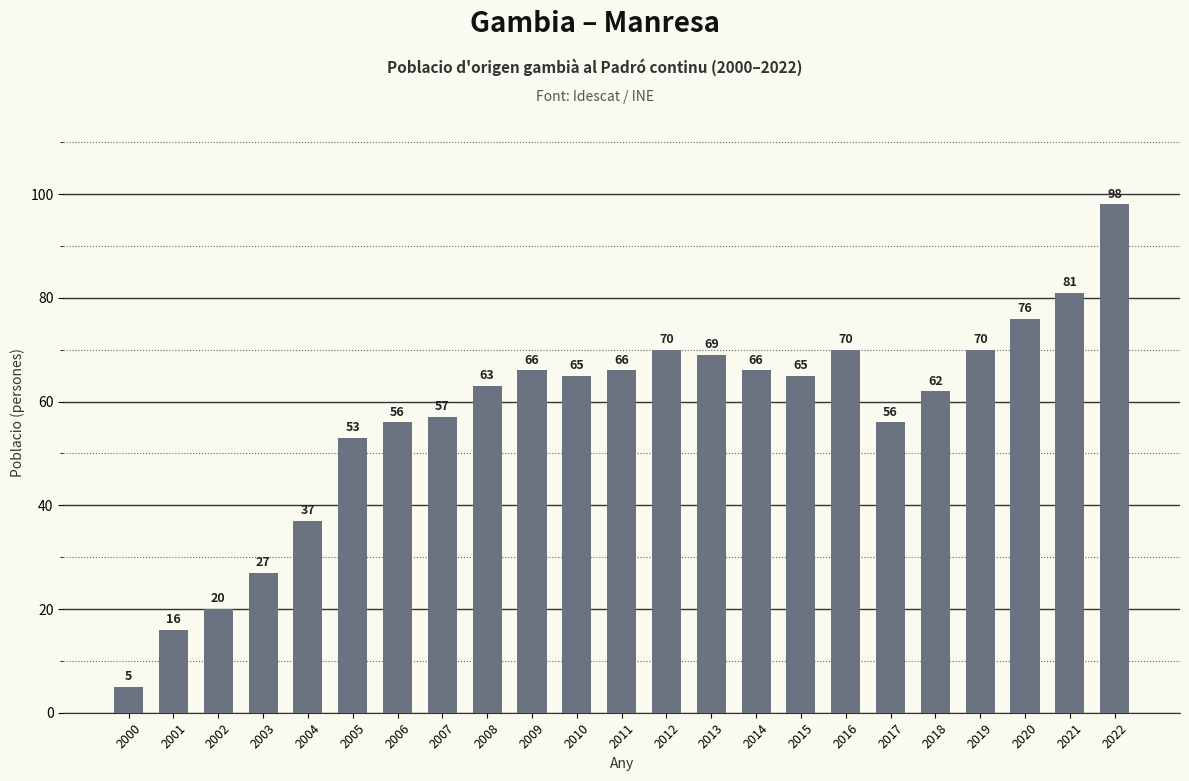

The value at 2007 is 57. True or false?

True